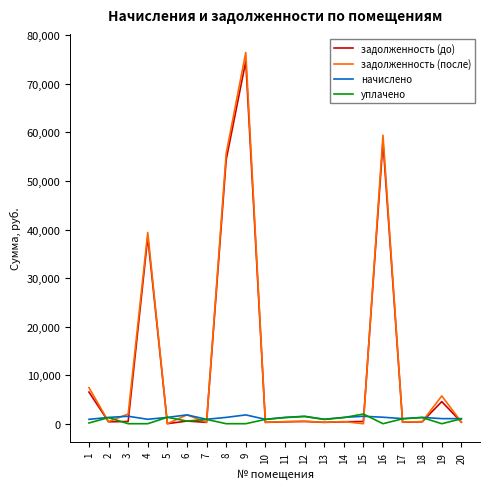

What is the total value across all series at 8?

111305.2